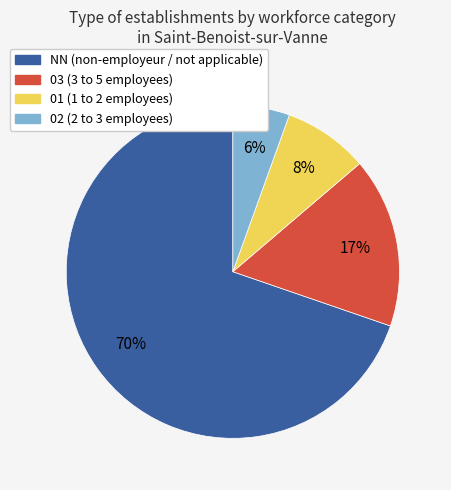

Is there any slice that represents more than half of the pie?

Yes